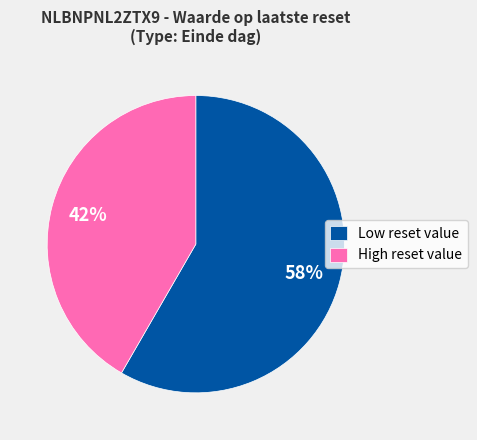

Rank the categories by value from lowest to highest.

High reset value, Low reset value